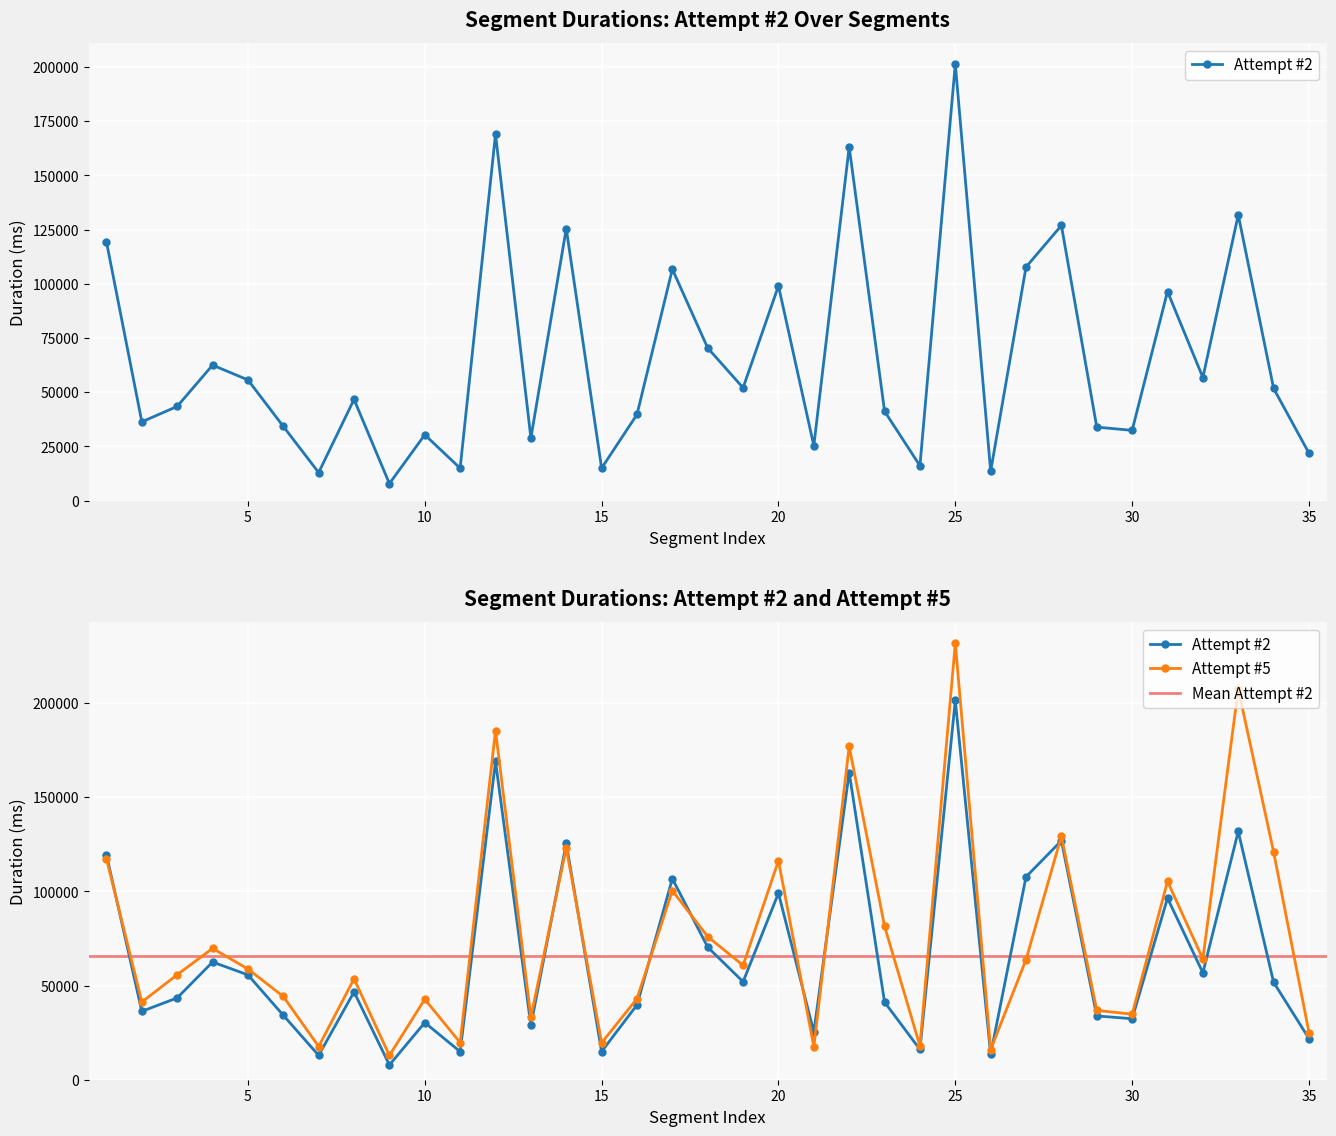

Which series has the largest total across all categories?

Attempt #5